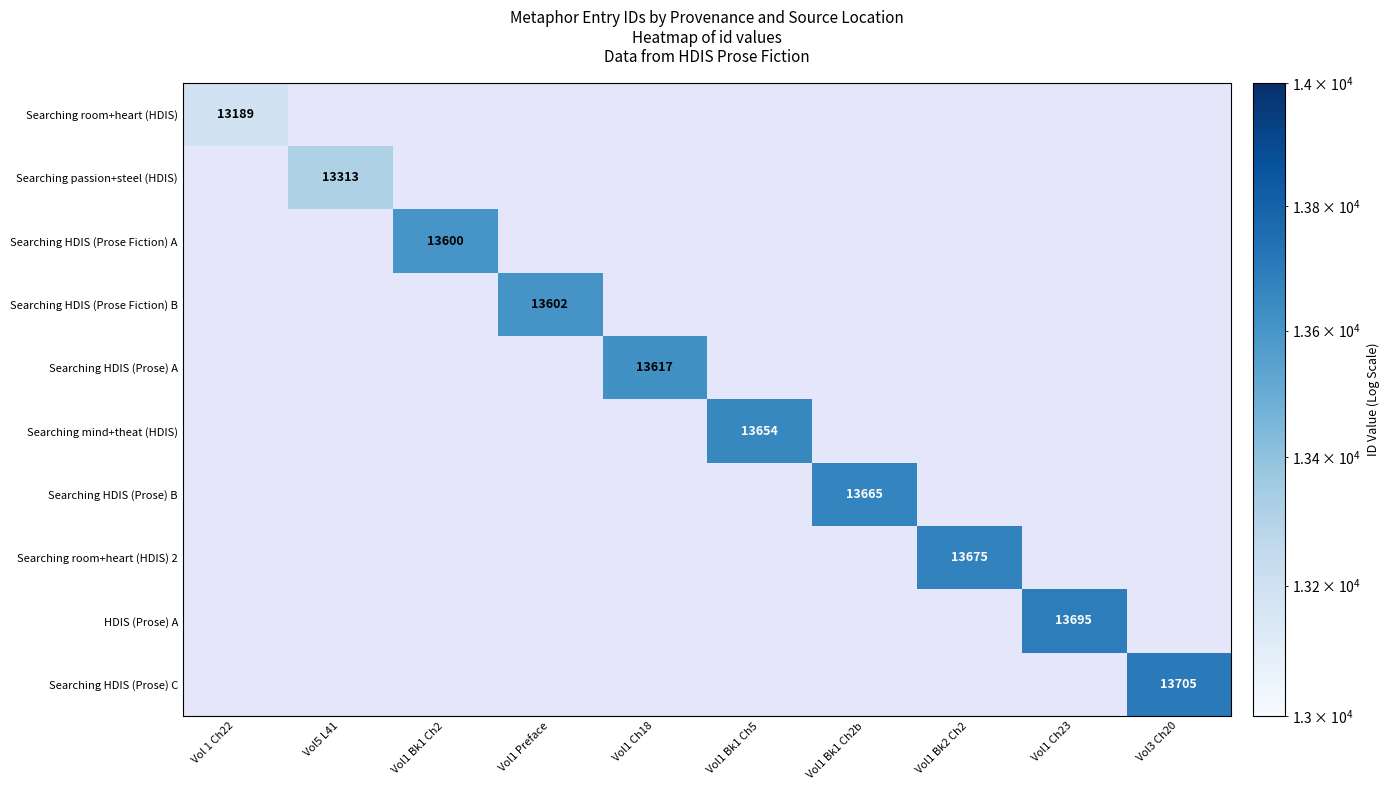

List the series in order of their peak value, lowest first.

Searching room+heart (HDIS), Searching passion+steel (HDIS), Searching HDIS (Prose Fiction) A, Searching HDIS (Prose Fiction) B, Searching HDIS (Prose) A, Searching mind+theat (HDIS), Searching HDIS (Prose) B, Searching room+heart (HDIS) 2, HDIS (Prose) A, Searching HDIS (Prose) C